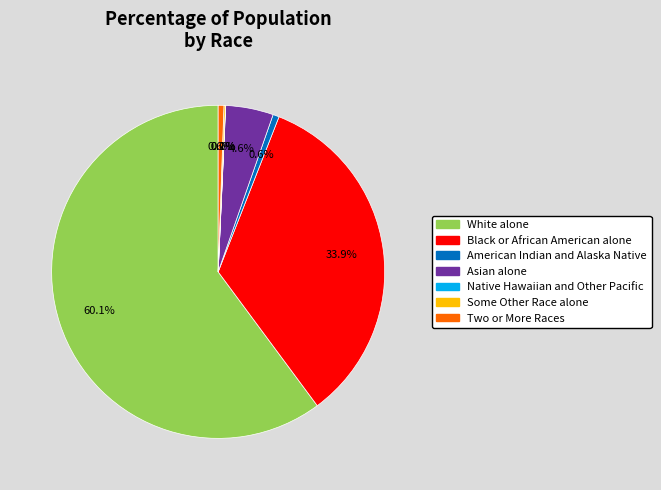

True or false: Asian alone accounts for 5% of the total.

True